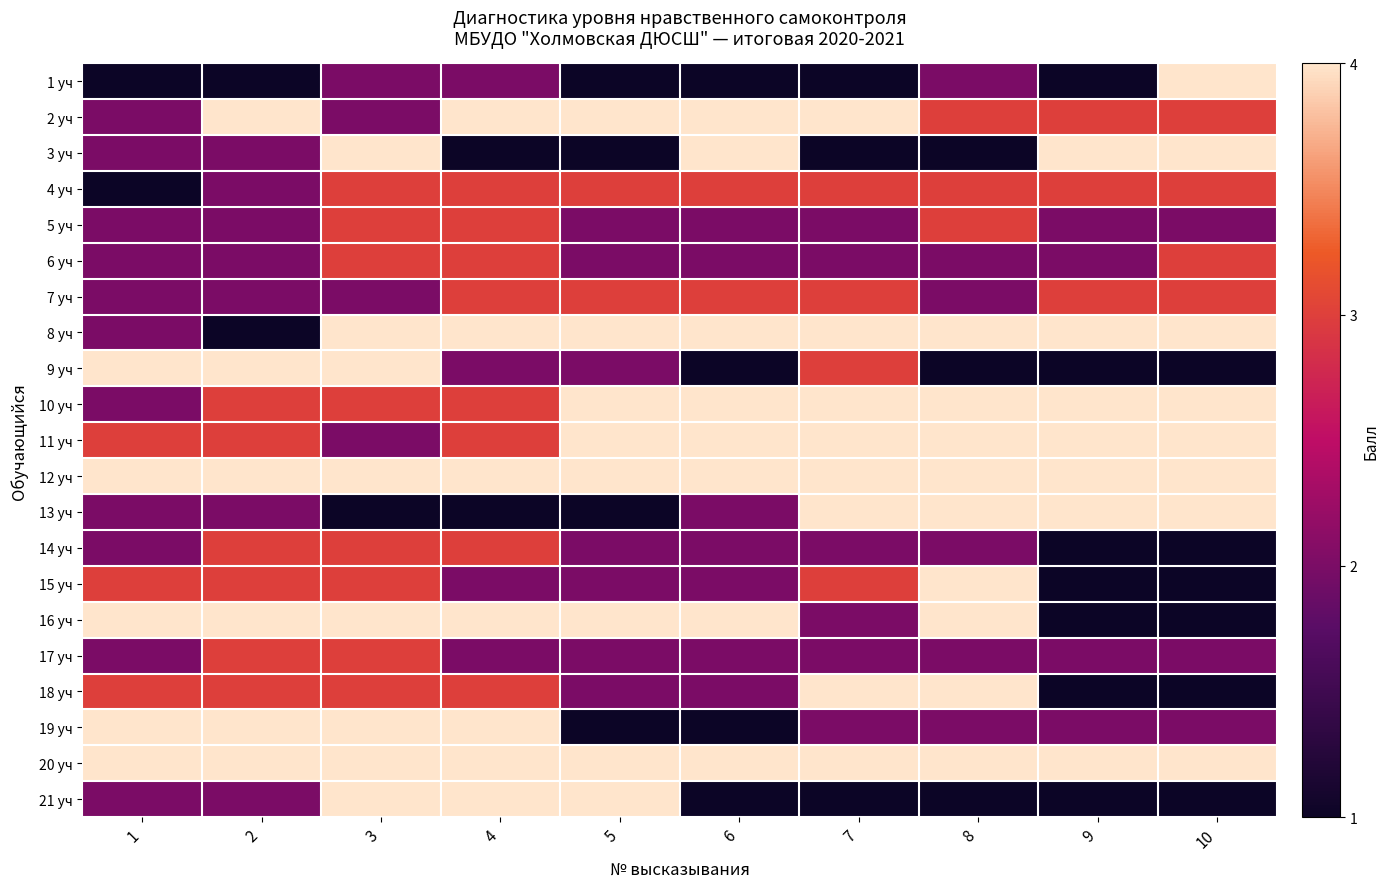

What is the difference between the highest and lowest values at 9?

3